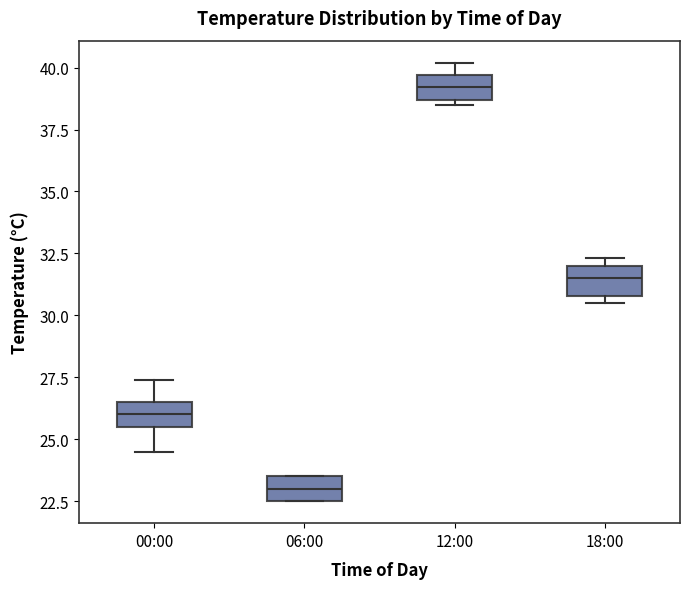

Reading left to right, read every box against the y-axis: the position of its median line, the range the box covers, and the ends of its whiskers. The values are not printed on the chart, so give them approximately, as read against the axis.

00:00: median 26.0, box 25.5 to 26.5, whiskers 24.5 to 27.5
06:00: median 23.0, box 22.5 to 23.5, whiskers 22.5 to 23.5
12:00: median 39.0, box 38.5 to 39.5, whiskers 38.5 (just below the box's lower edge) to 40.0
18:00: median 31.5, box 31.0 to 32.0, whiskers 30.5 to 32.5